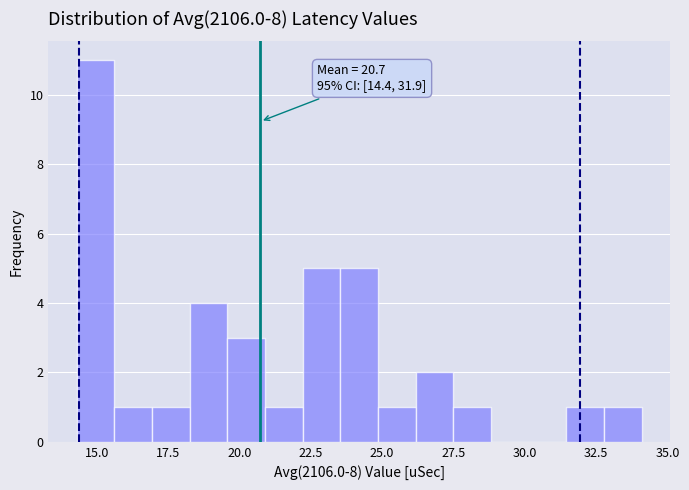

Read against the x-axis, roughly where is the centre of the tallest bar?

15.0